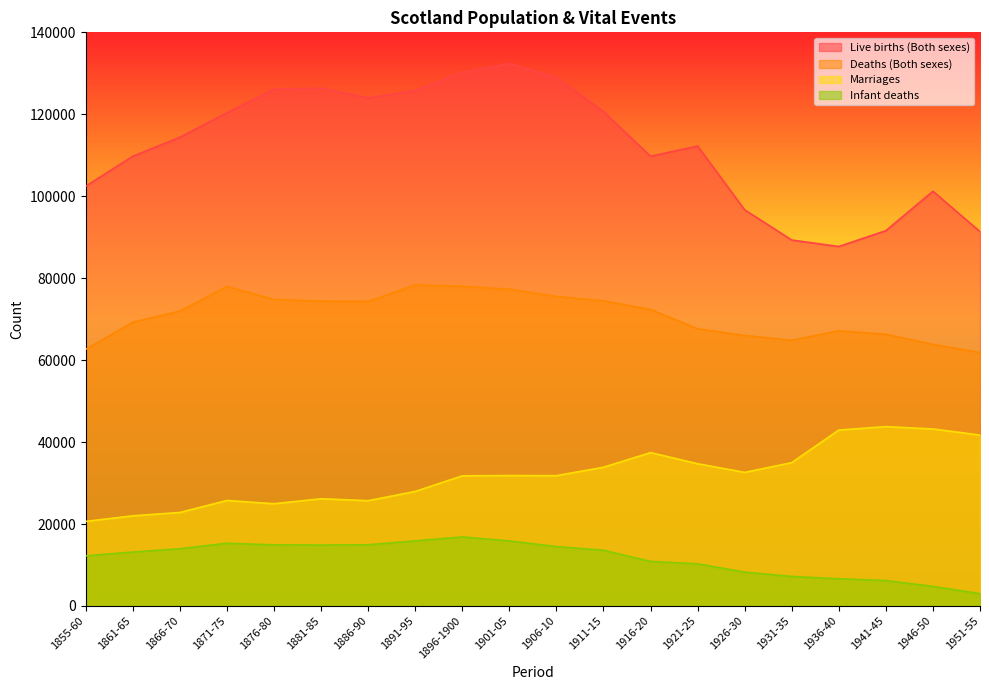

At which category does Infant deaths reach its first local peak?

1871-75